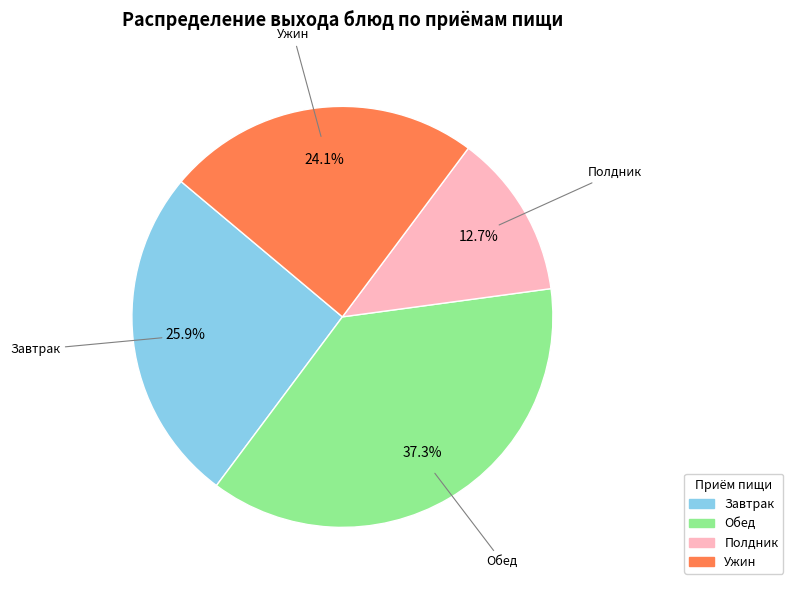

Does any single category account for the majority?

No